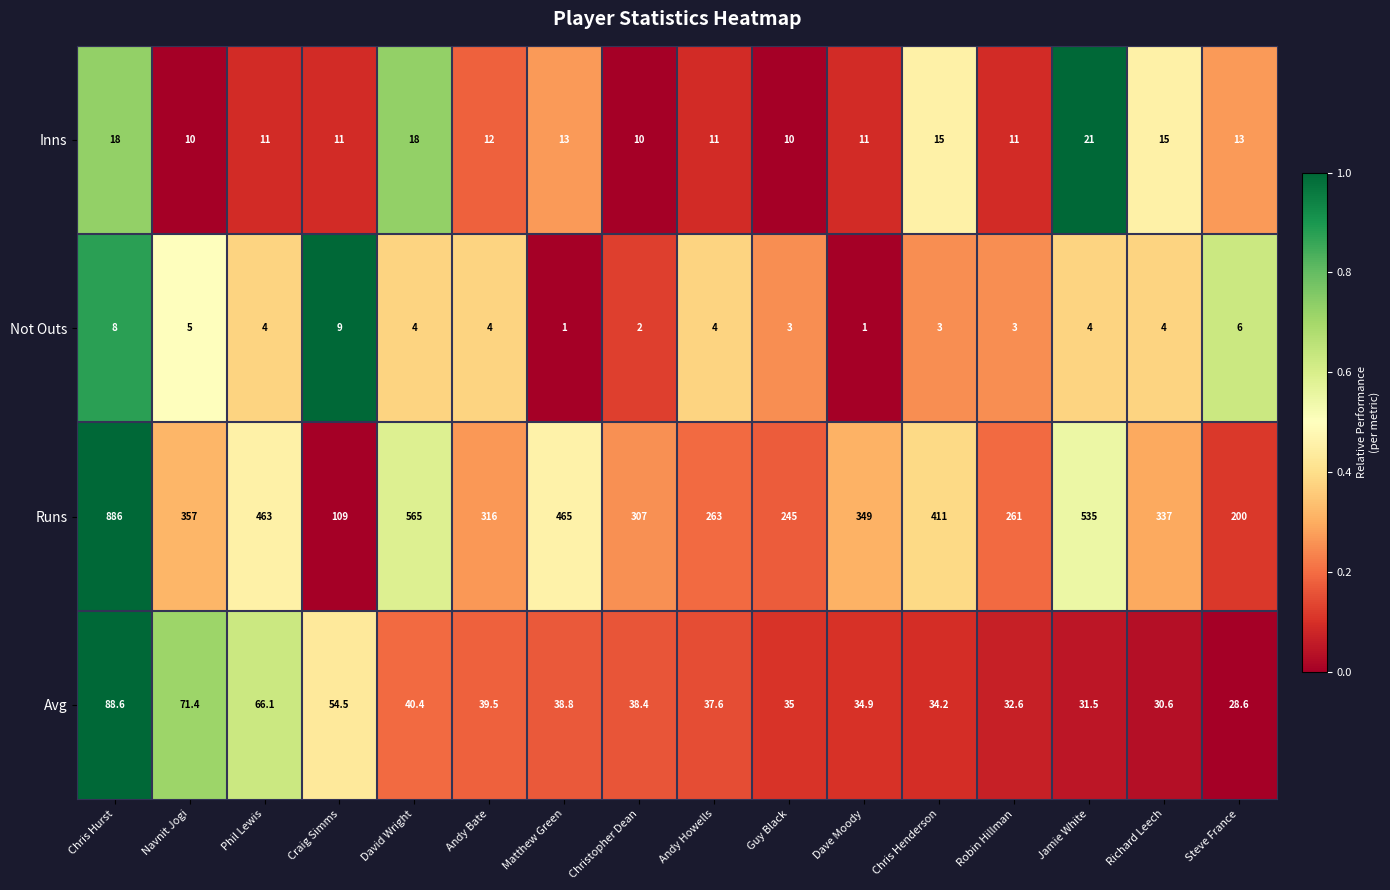

Which series has the largest total across all categories?

Runs